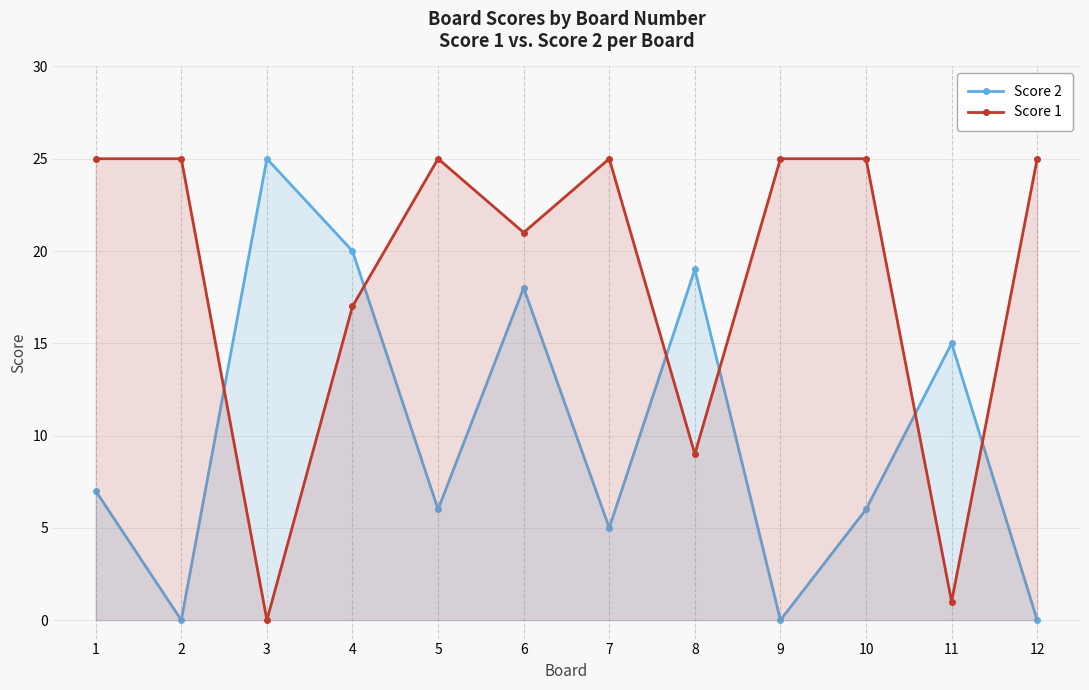

Reading left to right, list all the values displayed in this chart.

Score 2: 7	0	25	20	6	18	5	19	0	6	15	0
Score 1: 25	25	0	17	25	21	25	9	25	25	1	25